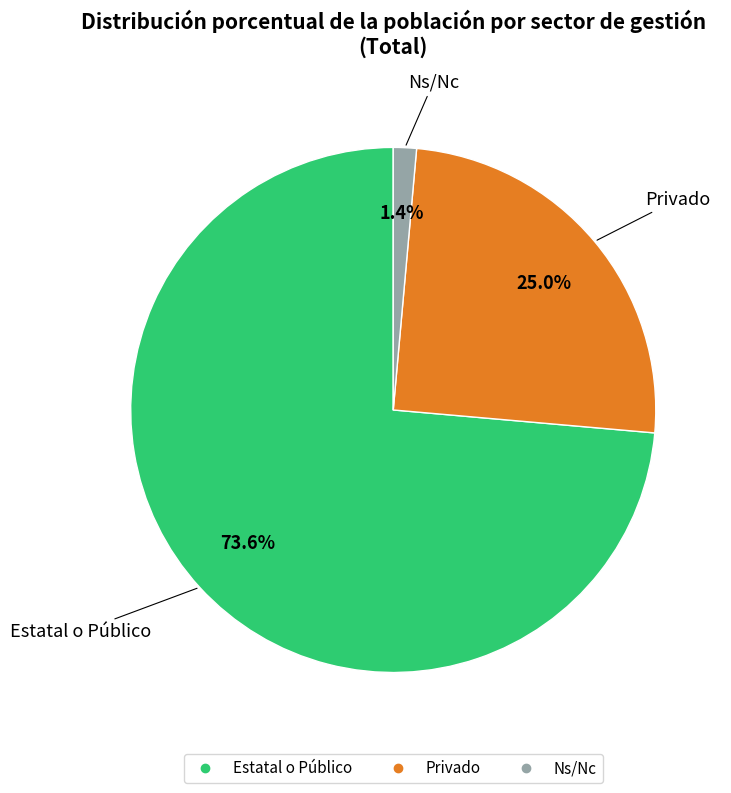

Is there any slice that represents more than half of the pie?

Yes